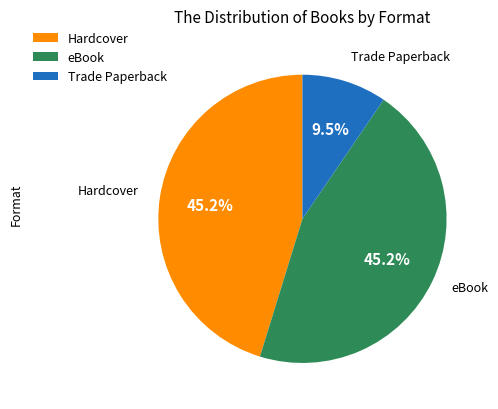

Which category has the smallest portion of the pie?

Trade Paperback